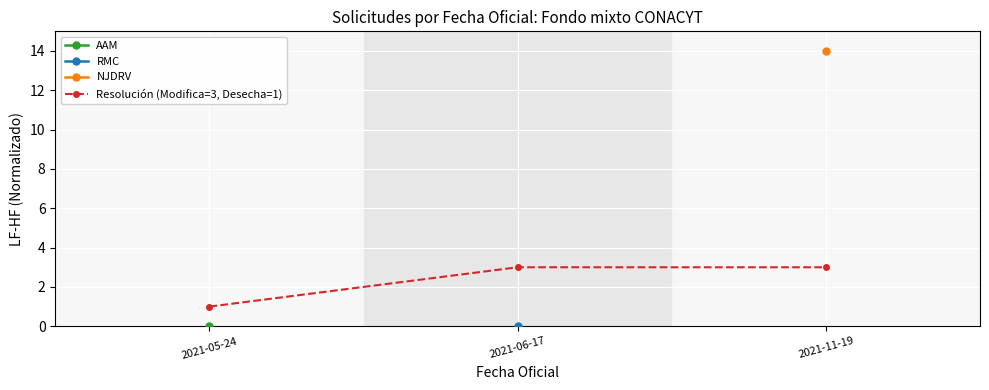

What is the label of the 3rd point from the right?

2021-05-24